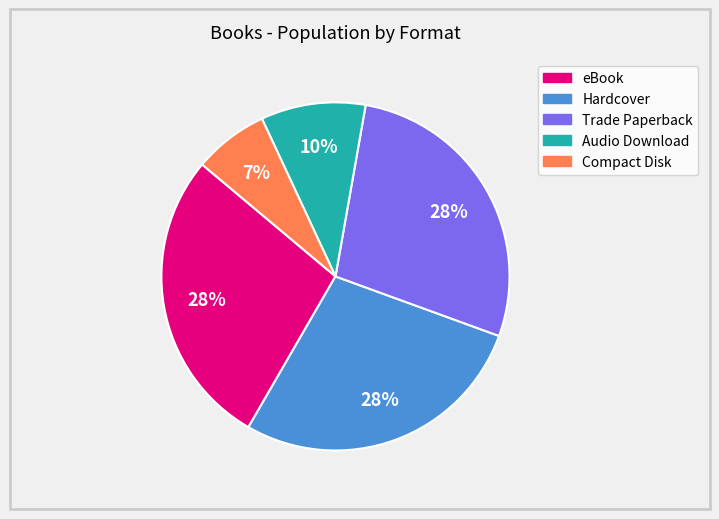

True or false: Compact Disk accounts for 2% of the total.

False